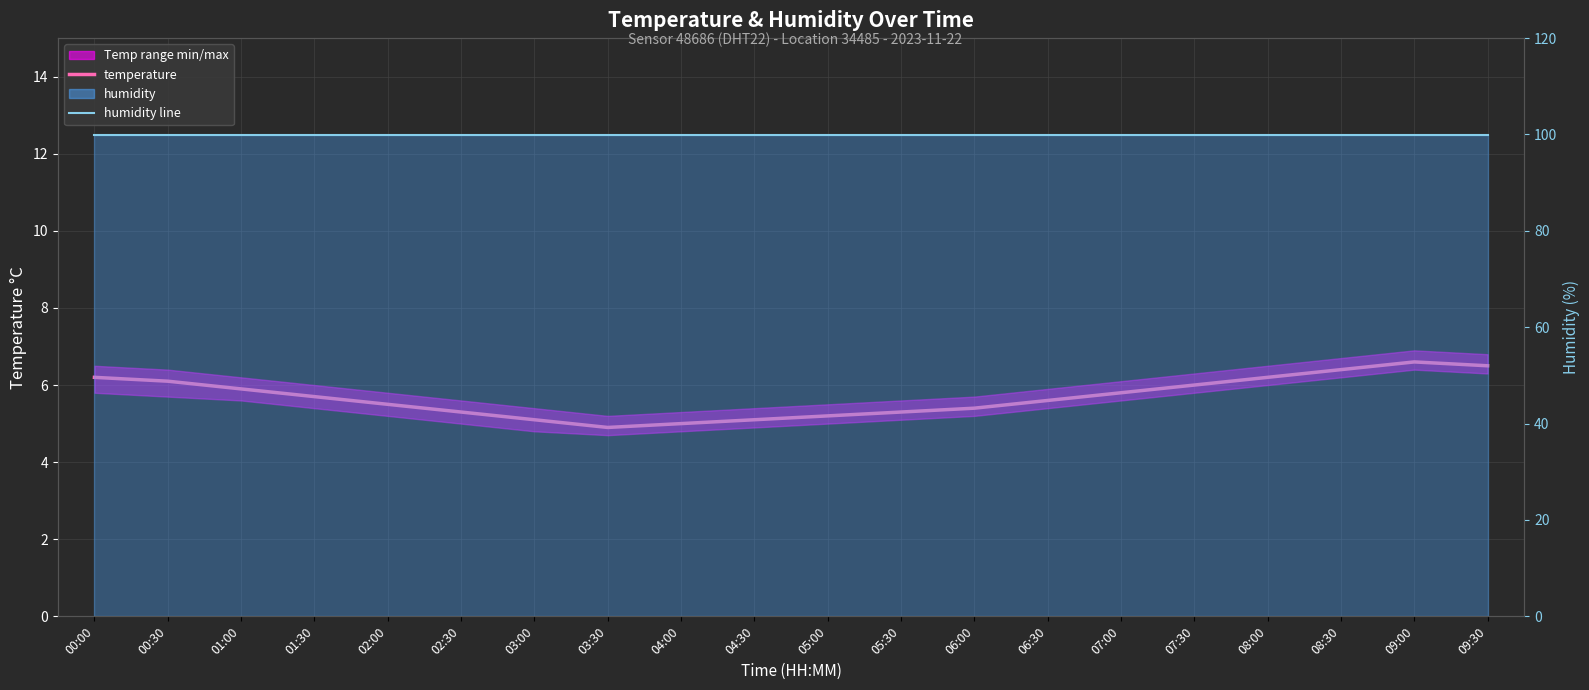

True or false: temperature and humidity line intersect in this chart.

False